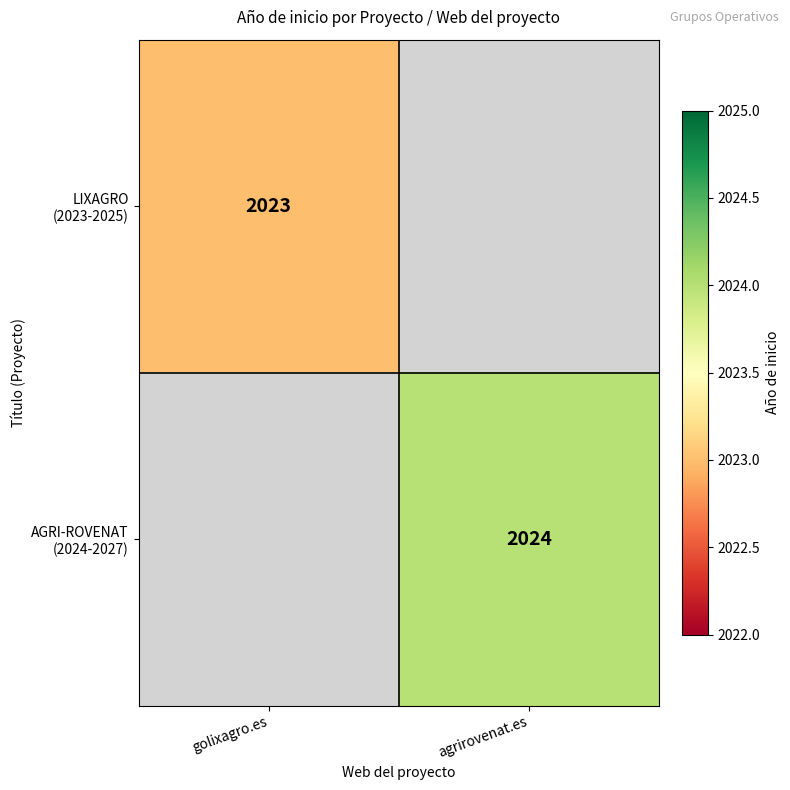

The value of AGRI-ROVENAT (2024-2027) at agrirovenat.es is 1193. True or false?

False